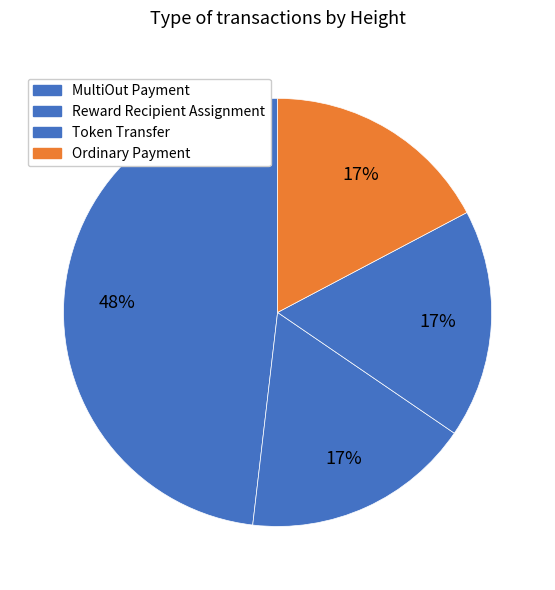

What is the change in value from MultiOut Payment to Ordinary Payment?

-644867